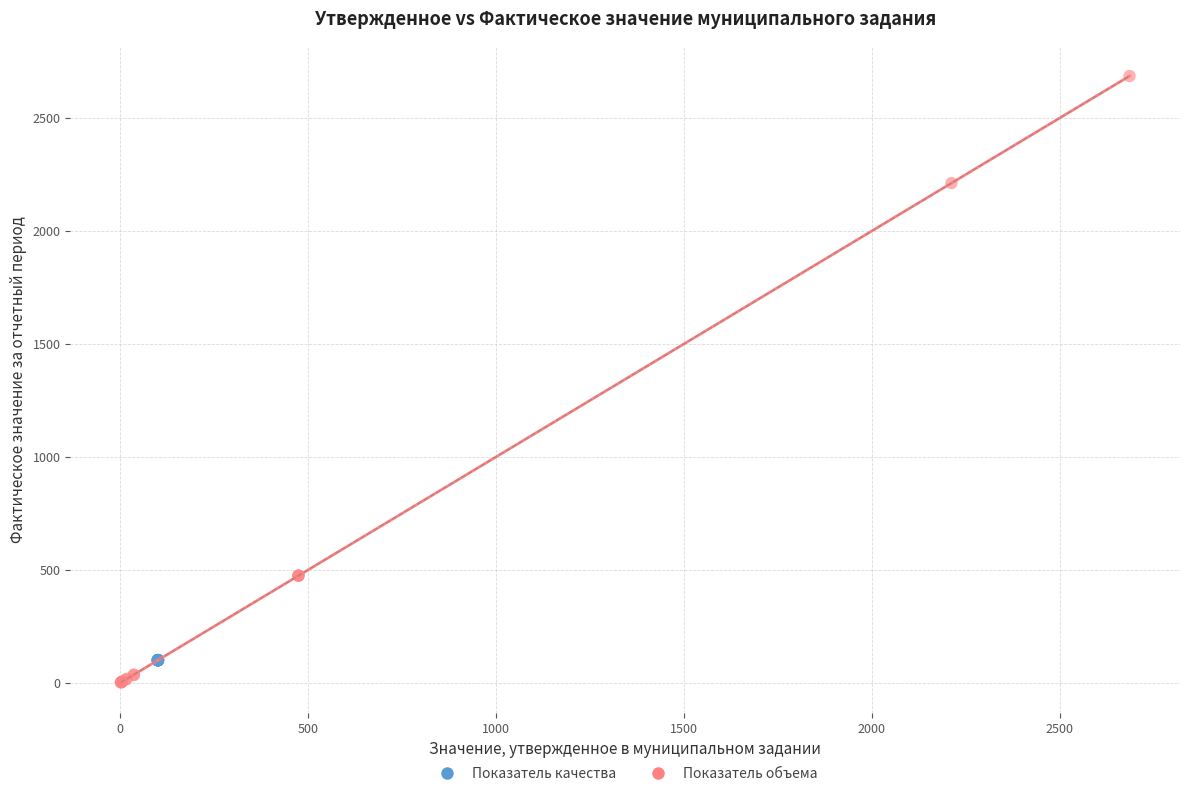

Which series reaches the maximum Y coordinate?

Показатель объема